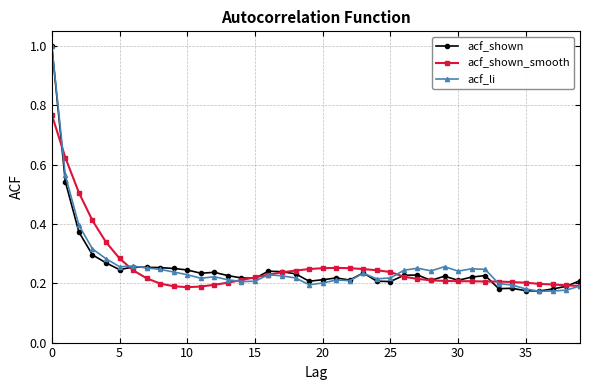

How many lines are shown in the chart?

3